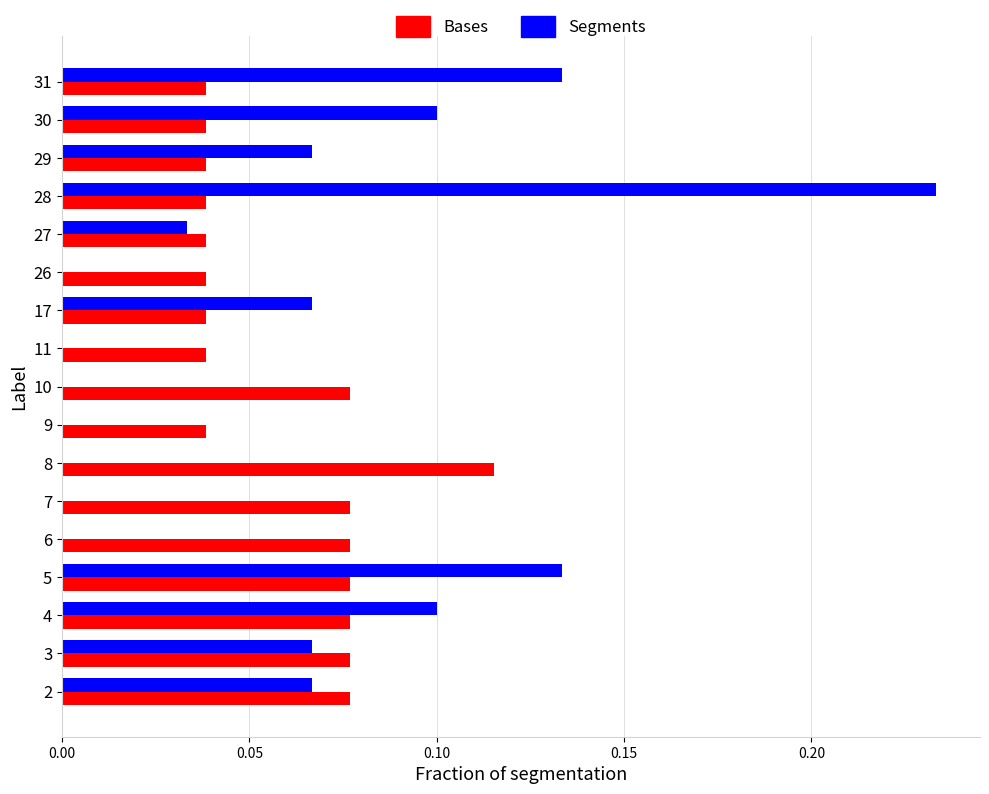

What is the sum of all Bases values?

1.0